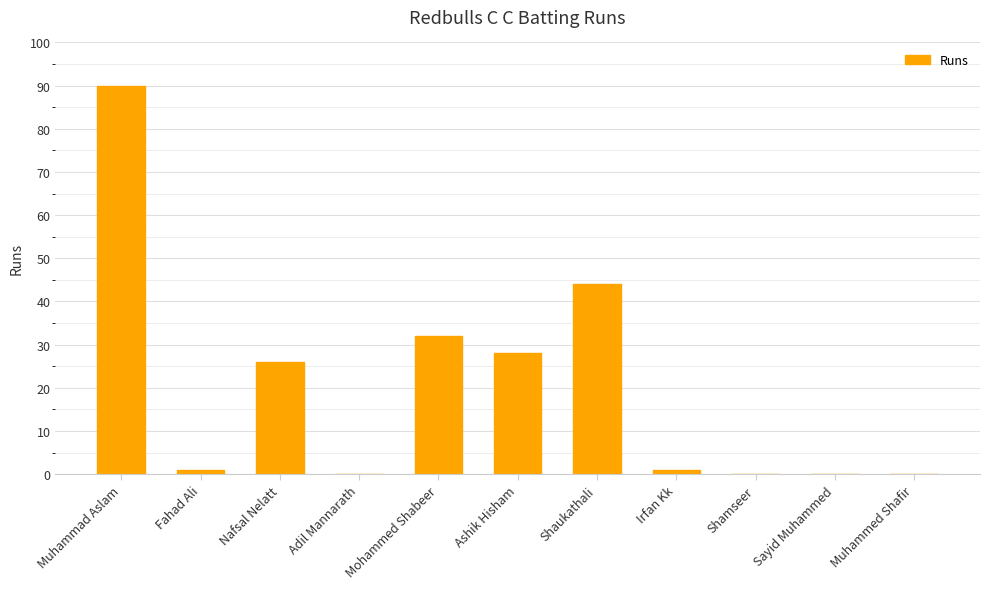

Count the number of data series in this chart.

1